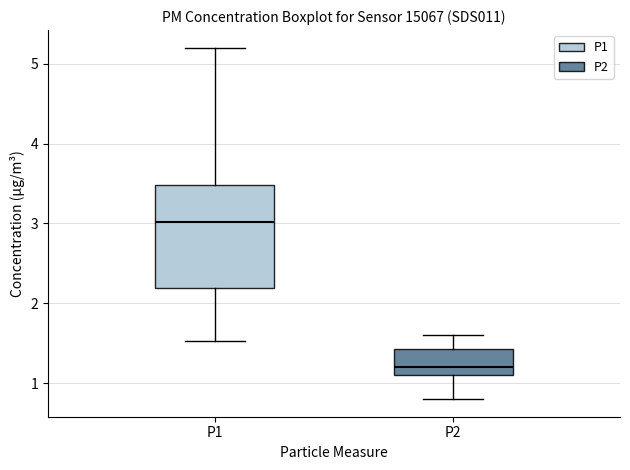

Reading left to right, read every box against the y-axis: the position of its median line, the range the box covers, and the ends of its whiskers. The values are not printed on the chart, so give them approximately, as read against the axis.

P1: median 3.0, box 2.2 to 3.5, whiskers 1.5 to 5.2
P2: median 1.2, box 1.1 to 1.4, whiskers 0.8 to 1.6